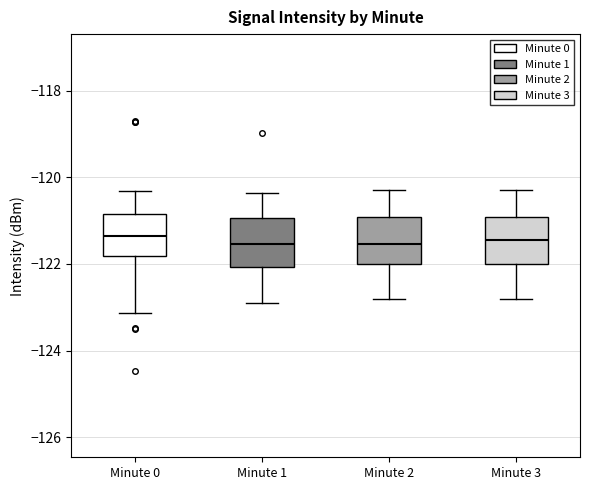

Reading left to right, read every box against the y-axis: the position of its median line, the range the box covers, and the ends of its whiskers. The values are not printed on the chart, so give them approximately, as read against the axis.

Minute 0: median -121.4, box -121.8 to -120.8, whiskers -123.2 to -120.4
Minute 1: median -121.6, box -122.0 to -121.0, whiskers -122.8 to -120.4
Minute 2: median -121.6, box -122.0 to -121.0, whiskers -122.8 to -120.2
Minute 3: median -121.4, box -122.0 to -121.0, whiskers -122.8 to -120.2